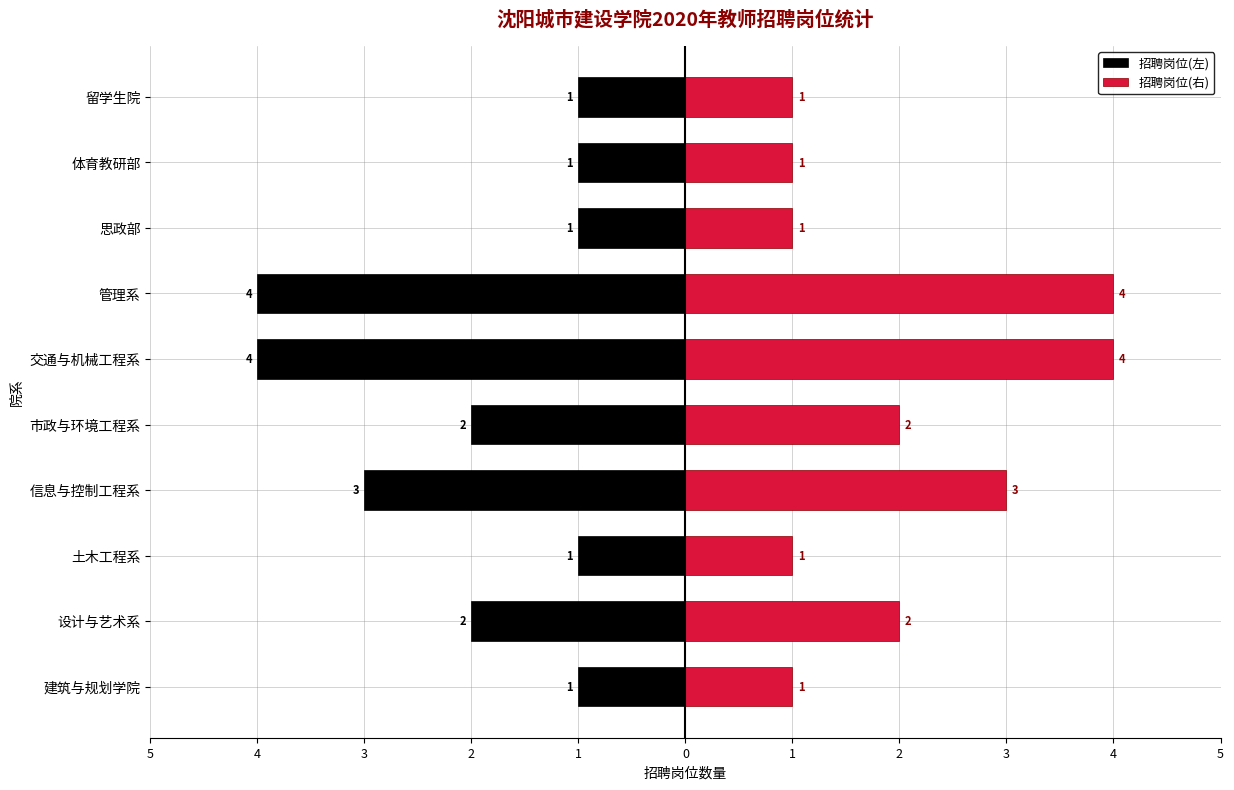

Is the value of 招聘岗位(左) at 思政部 greater than the value of 招聘岗位(右) at 设计与艺术系?

No